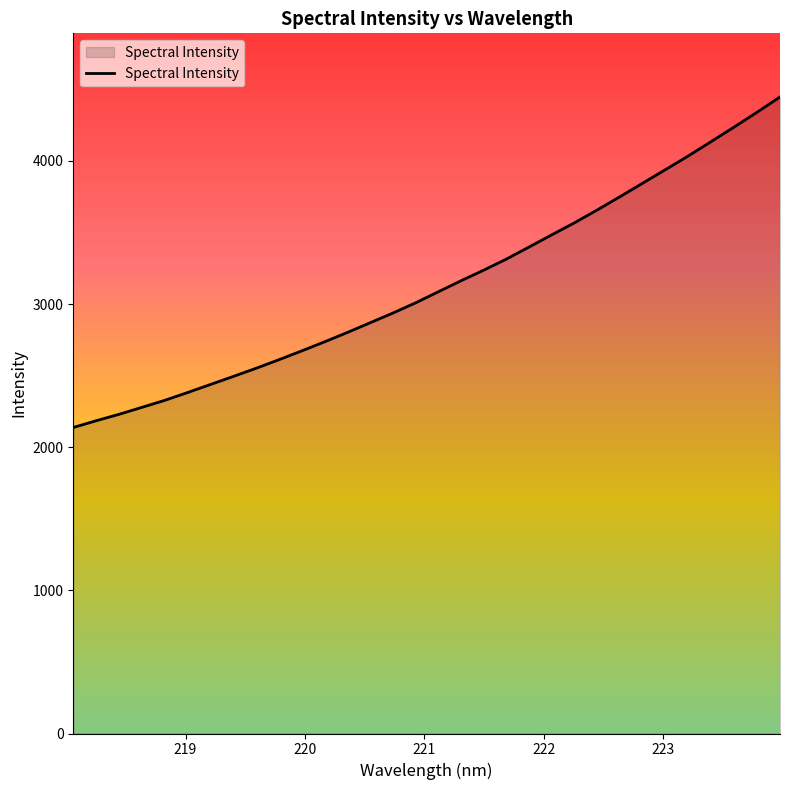

Reading right to left, list all the values displayed in this chart.

4446.0	4340.2	4237.6	4136.8	4037.0	3941.5	3846.9	3752.0	3659.1	3569.3	3484.9	3399.5	3314.6	3236.9	3162.6	3085.2	3007.8	2936.2	2868.3	2800.4	2735.0	2671.8	2610.1	2550.4	2493.4	2437.3	2381.2	2326.7	2277.8	2229.2	2184.6	2137.5